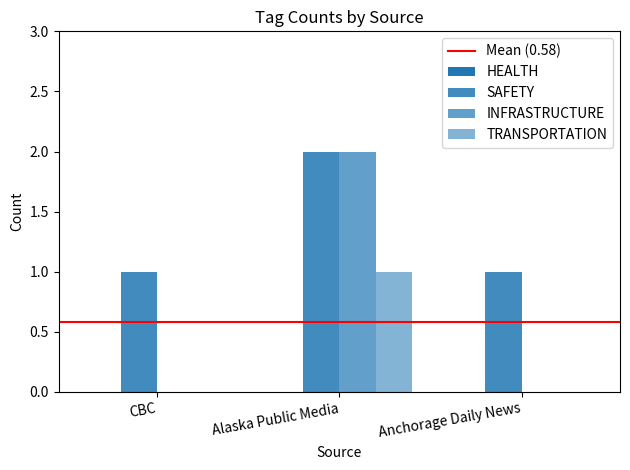

Count the number of data series in this chart.

3